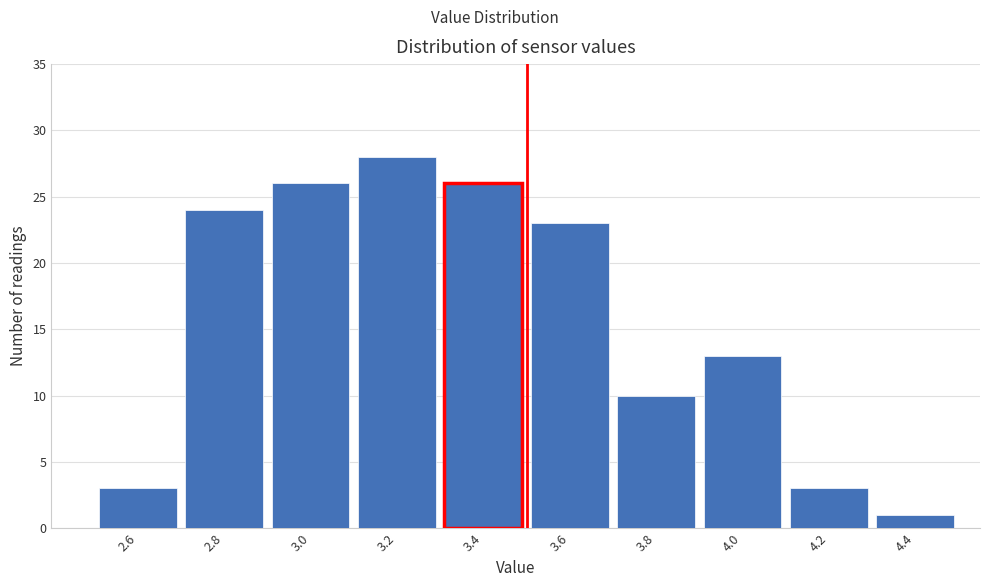

Reading left to right, transcribe this chart: for each bar, give the range it covers on the x-axis and its height. The values are not printed on the chart, so give them approximately, as read against the axis.

2.5 to 2.7: 3
2.7 to 2.9: 24
2.9 to 3.1: 26
3.1 to 3.3: 28
3.3 to 3.5: 26
3.5 to 3.7: 23
3.7 to 3.9: 10
3.9 to 4.1: 13
4.1 to 4.3: 3
4.3 to 4.5: 1